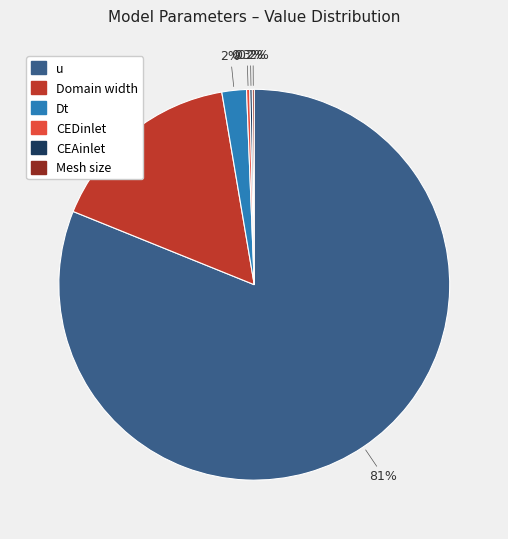

Is the sum of Domain width and Dt greater than half?

No